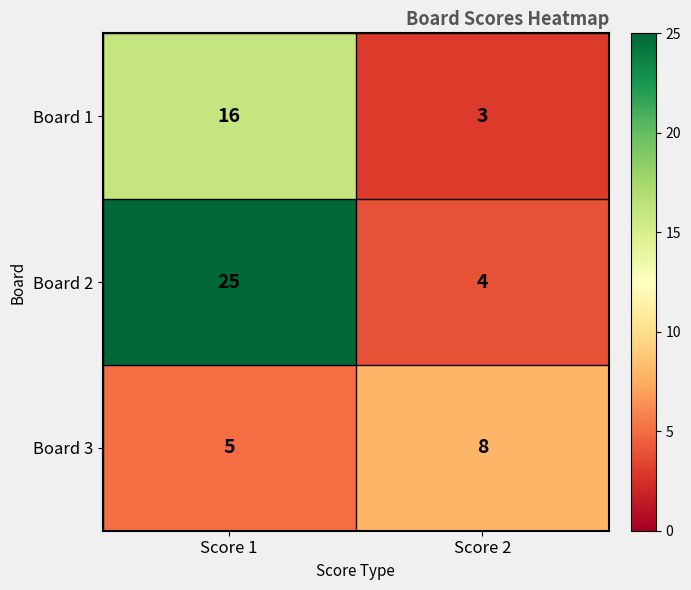

What is the minimum value for Board 3?

5